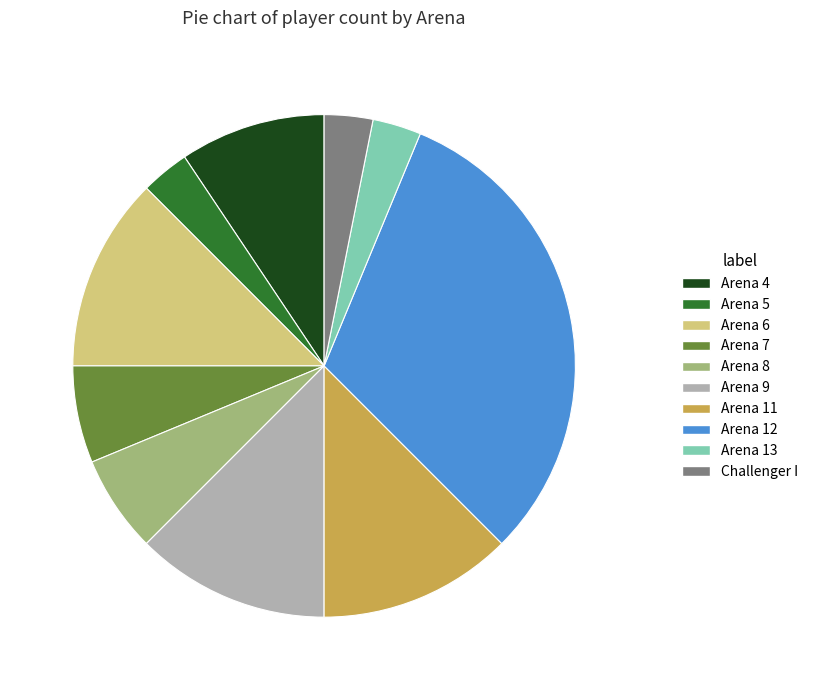

Which category has the biggest portion of the pie?

Arena 12